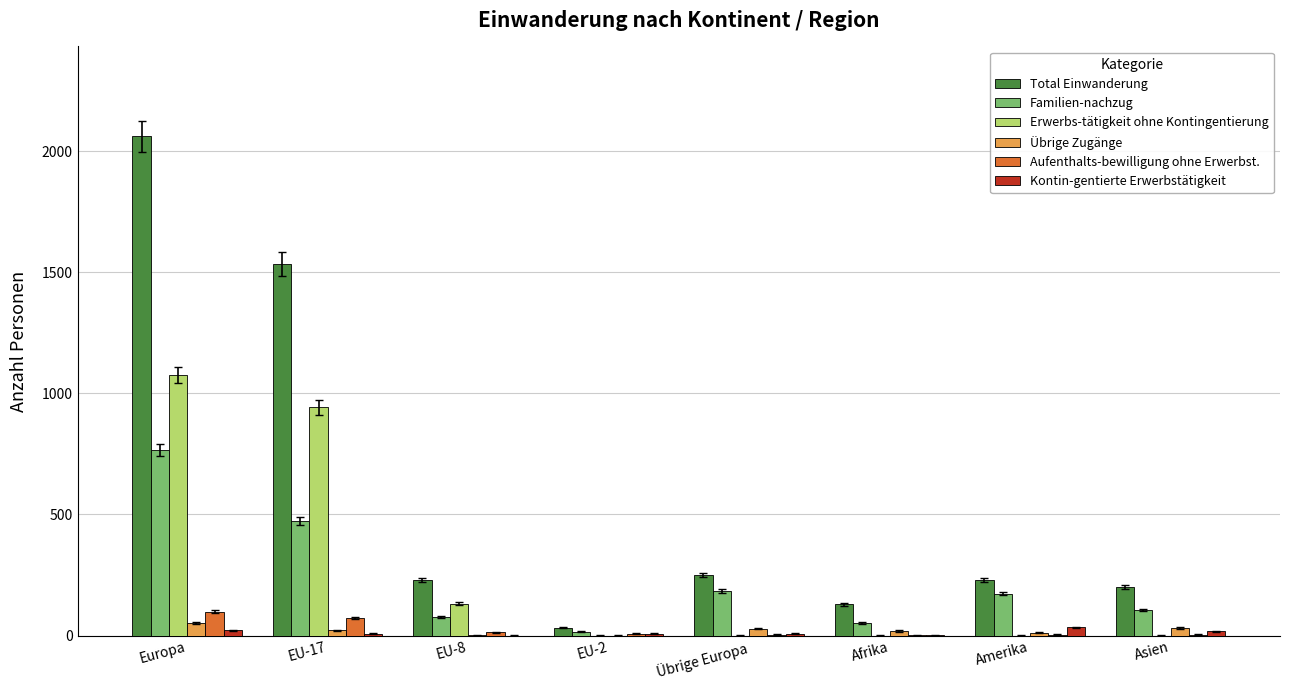

At which category does the chart reach its peak across all series?

Europa